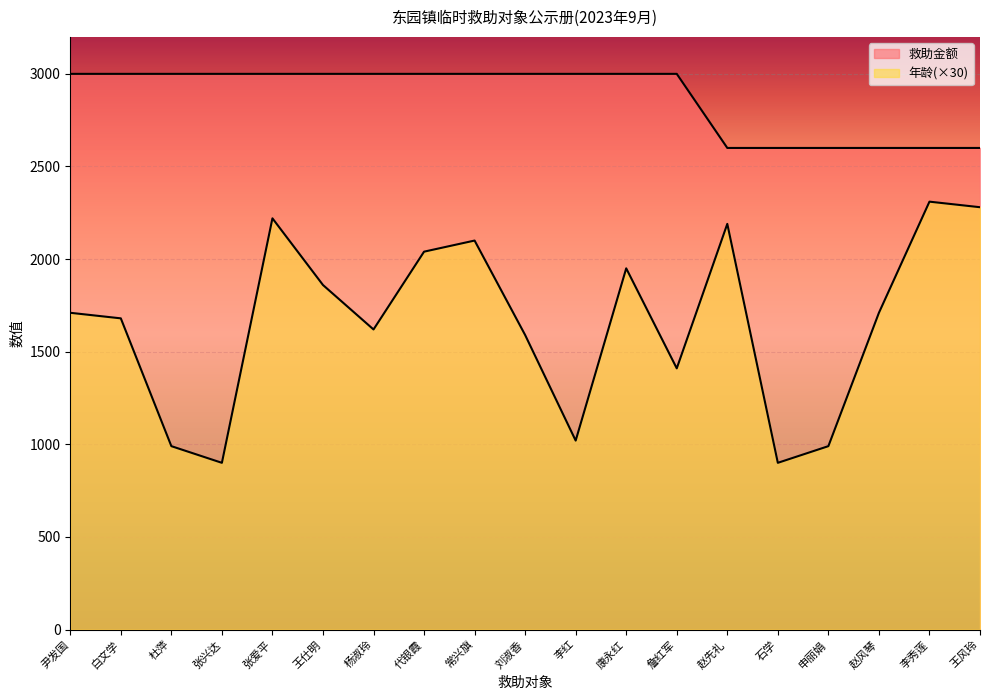

At which category does the chart reach its peak across all series?

尹发国